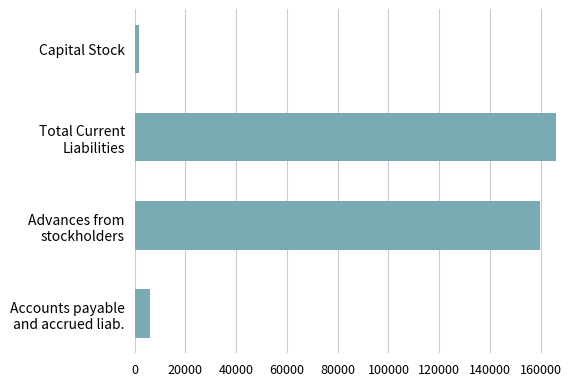

What is the average value?

83380